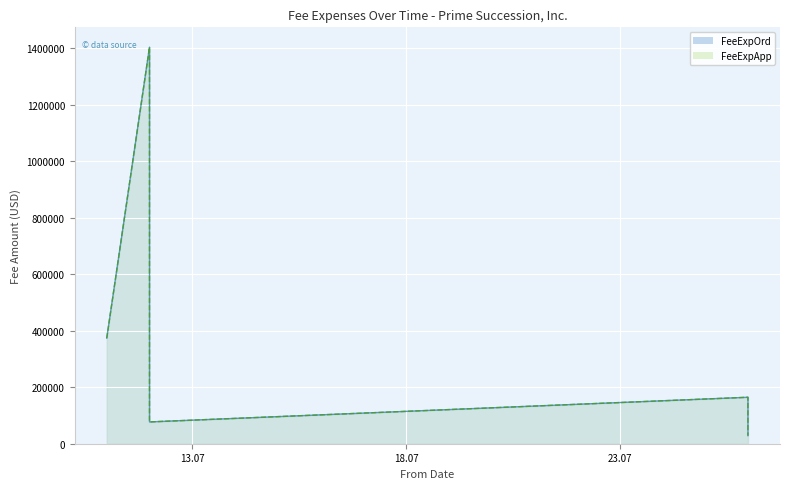

How many series are shown in this chart?

2